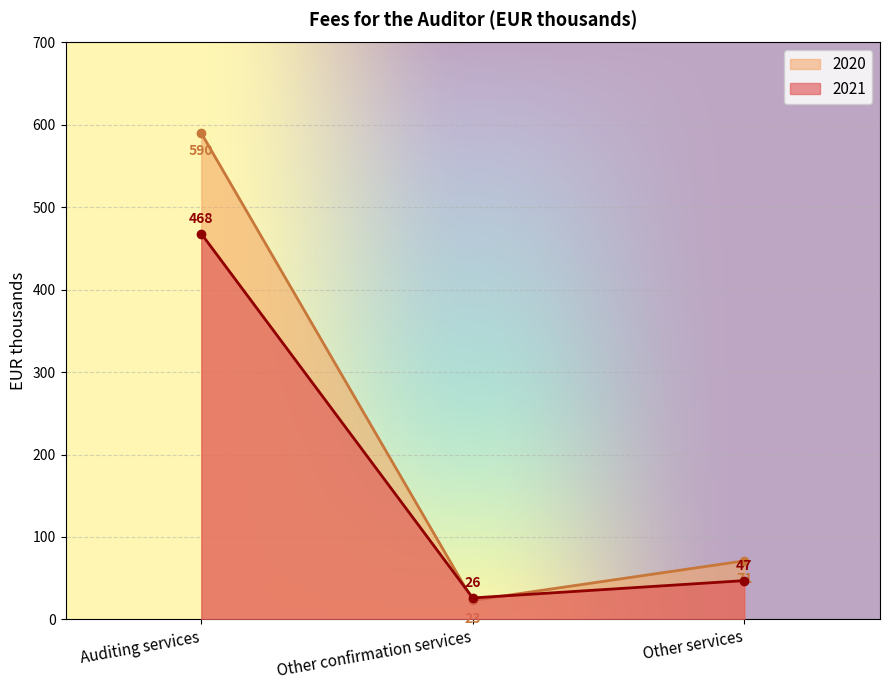

What position from the left is Auditing services?

1